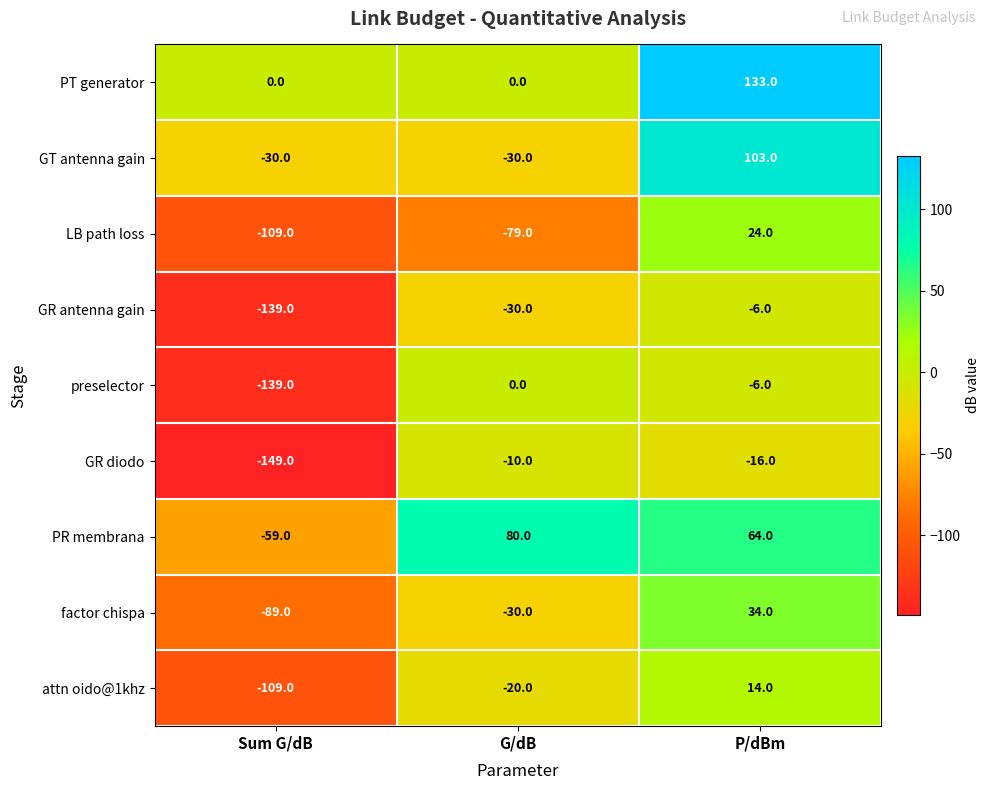

Rank the series by their maximum value, from highest to lowest.

PT generator, GT antenna gain, PR membrana, factor chispa, LB path loss, attn oido@1khz, preselector, GR antenna gain, GR diodo